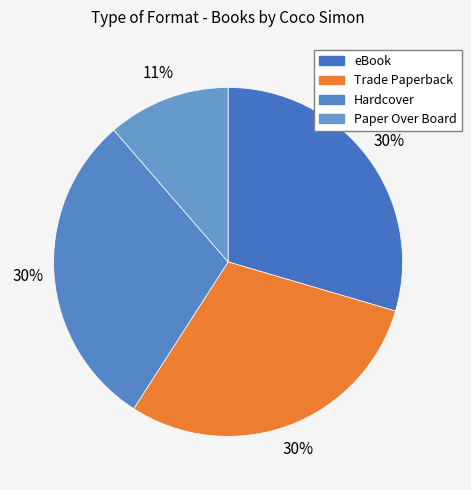

Combined, what portion of the pie is Paper Over Board and Trade Paperback?

40.9%